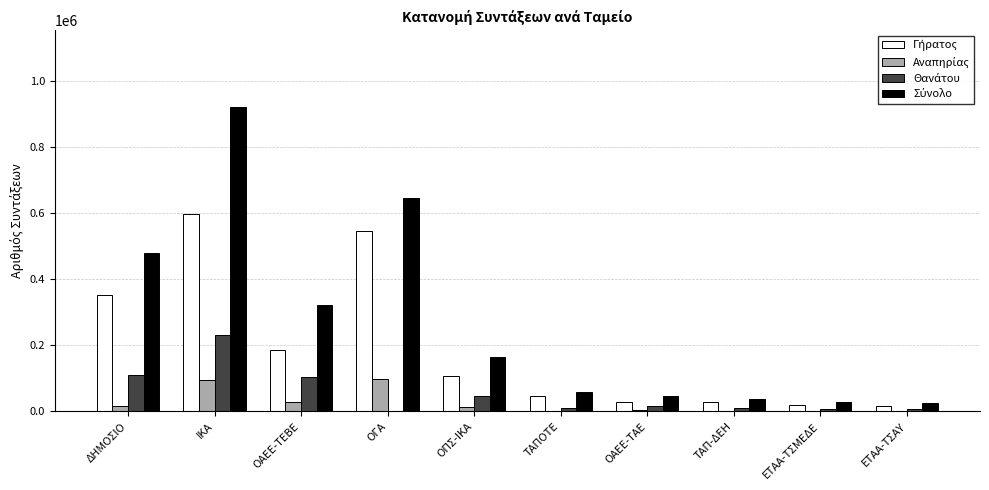

How many groups of bars are there?

10